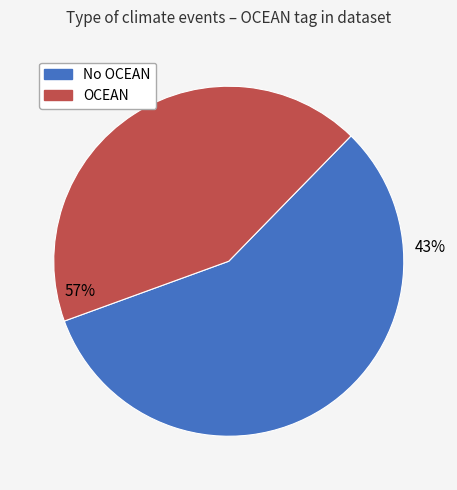

Rank the series by their average value, from lowest to highest.

OCEAN, NO_OCEAN